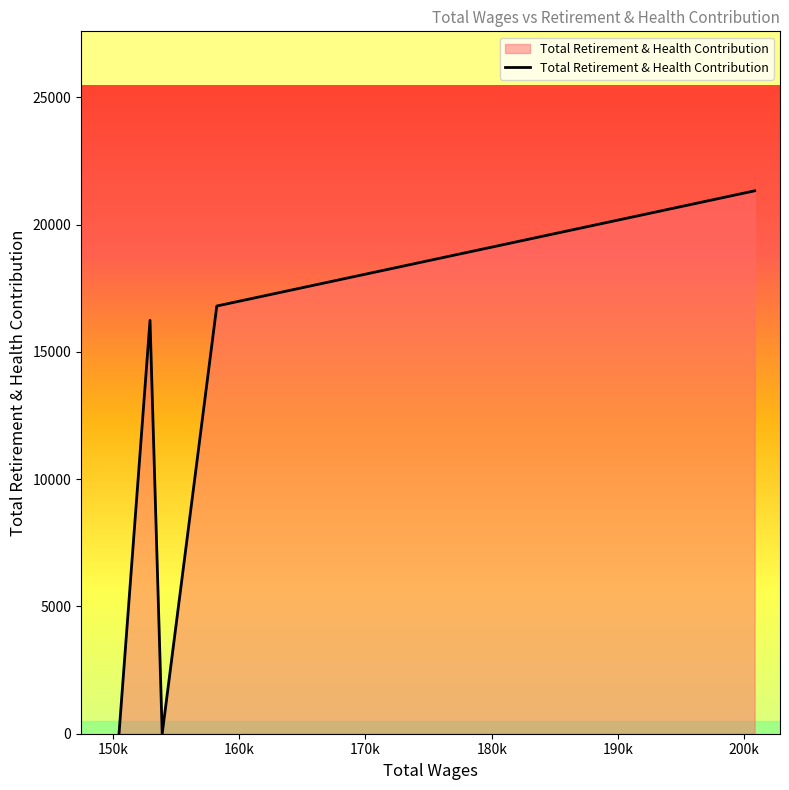

Count the number of data series in this chart.

1